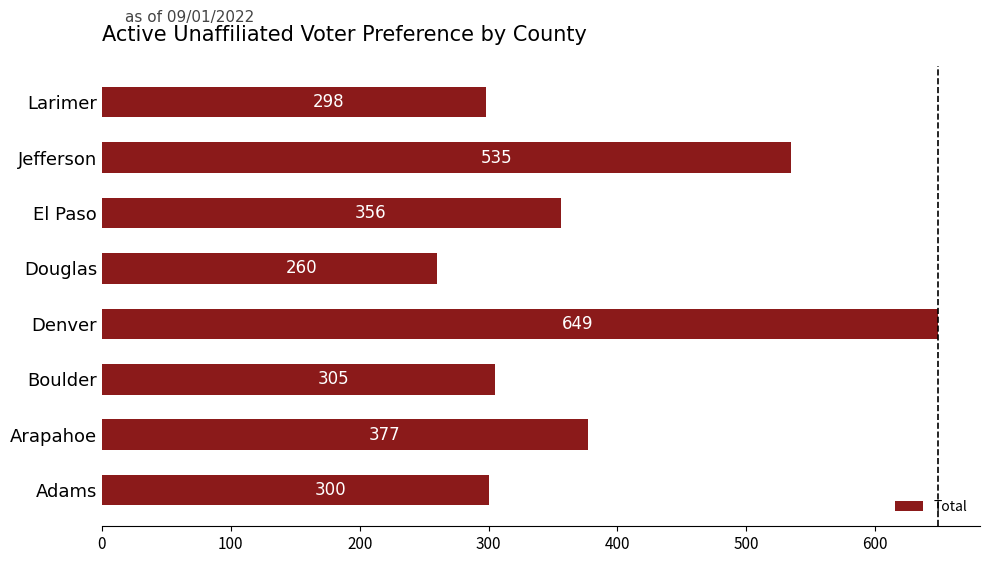

Rank the categories by value from highest to lowest.

Denver, Jefferson, Arapahoe, El Paso, Boulder, Adams, Larimer, Douglas